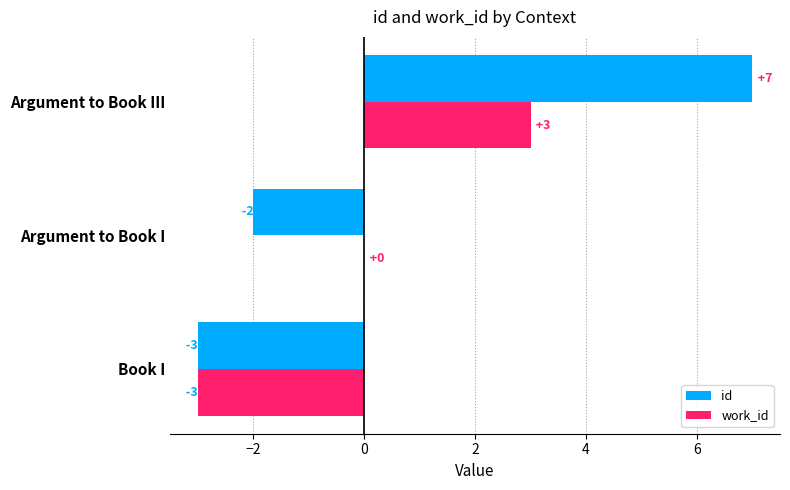

How many data points in id are above -2?

1